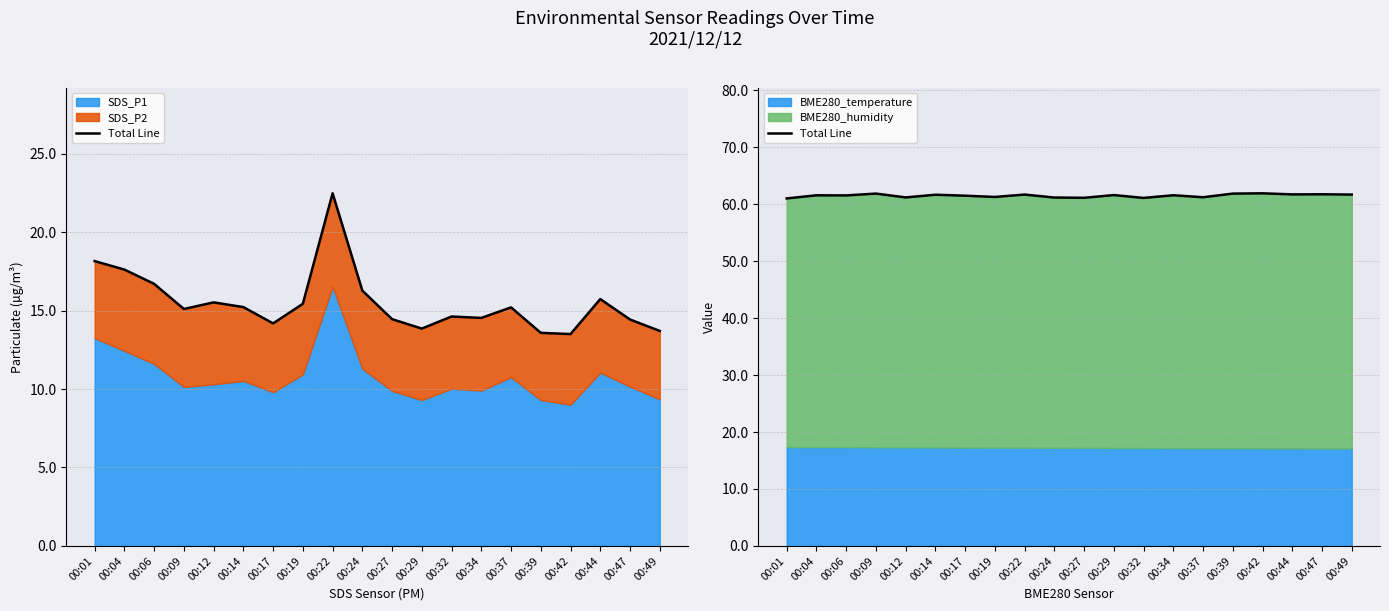

What is the maximum value shown in the chart?

61.9